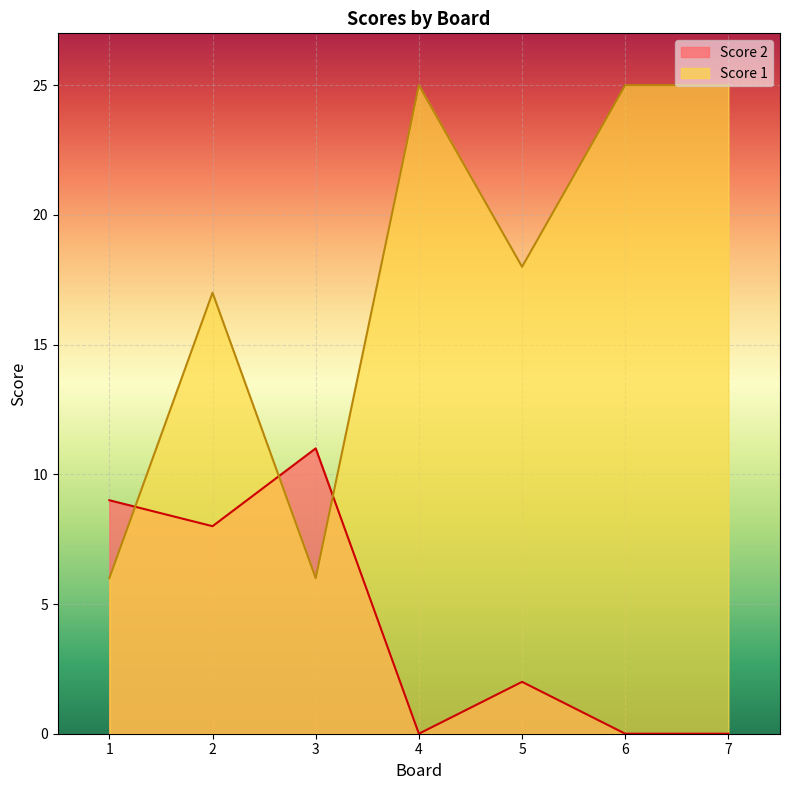

Reading left to right, list all the values displayed in this chart.

Score 2: 1=9	2=8	3=11	4=0	5=2	6=0	7=0
Score 1: 1=6	2=17	3=6	4=25	5=18	6=25	7=25